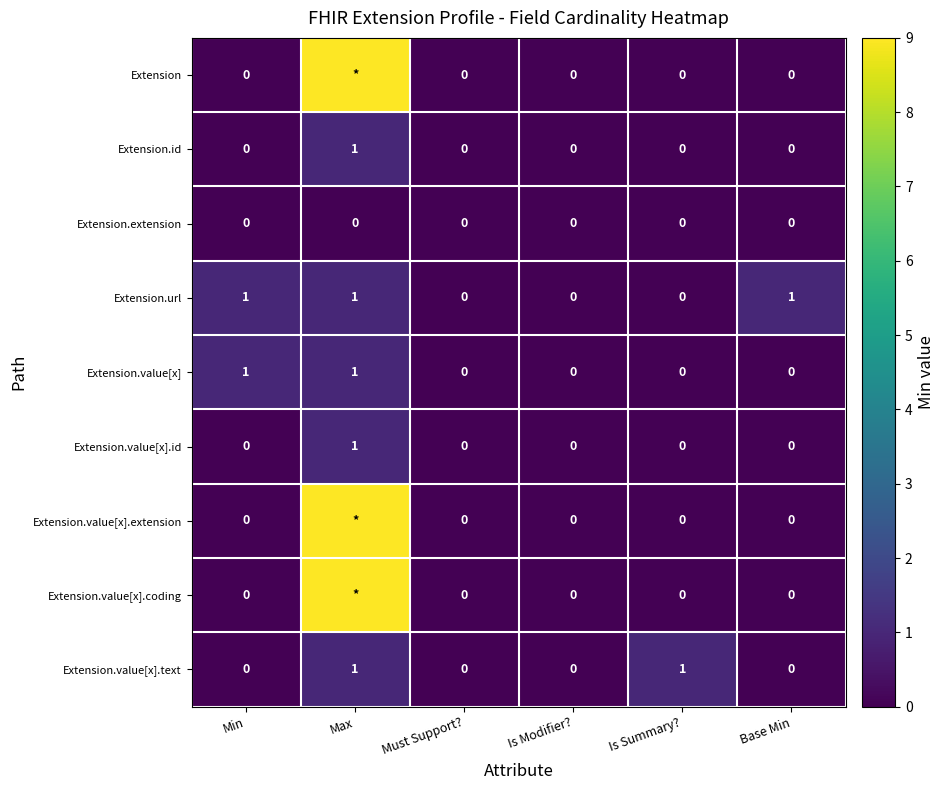

How many Extension.url values are between 0 and 1?

6